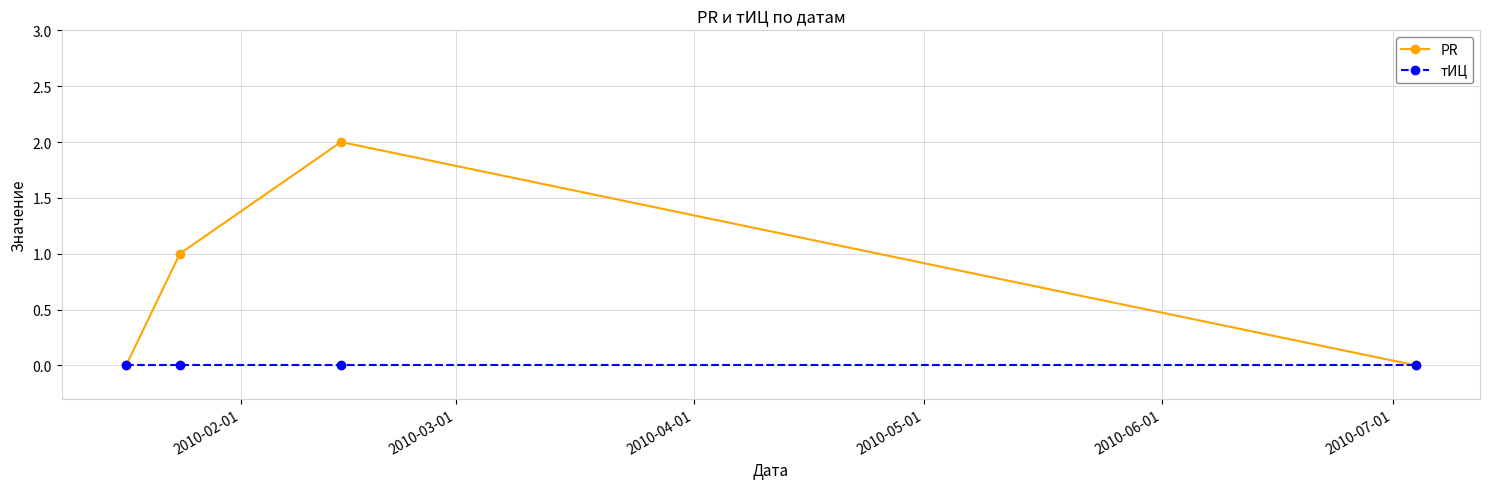

Which series has the widest spread of values?

PR